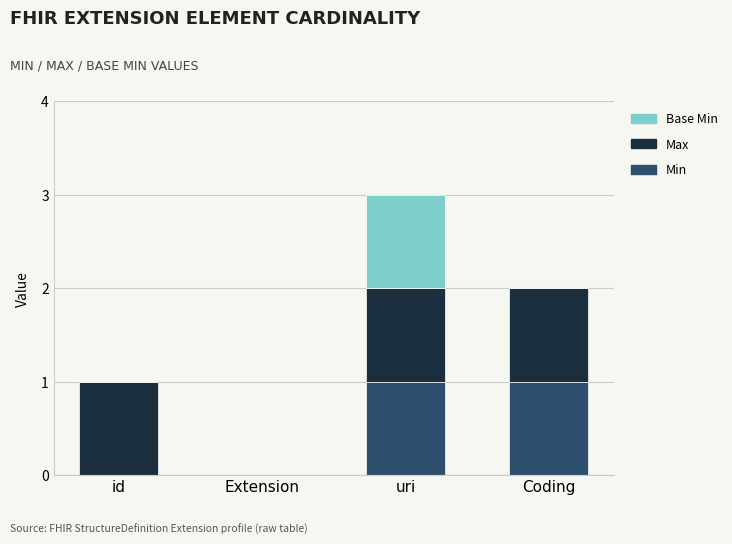

The Min series shows 1 at uri. True or false?

True